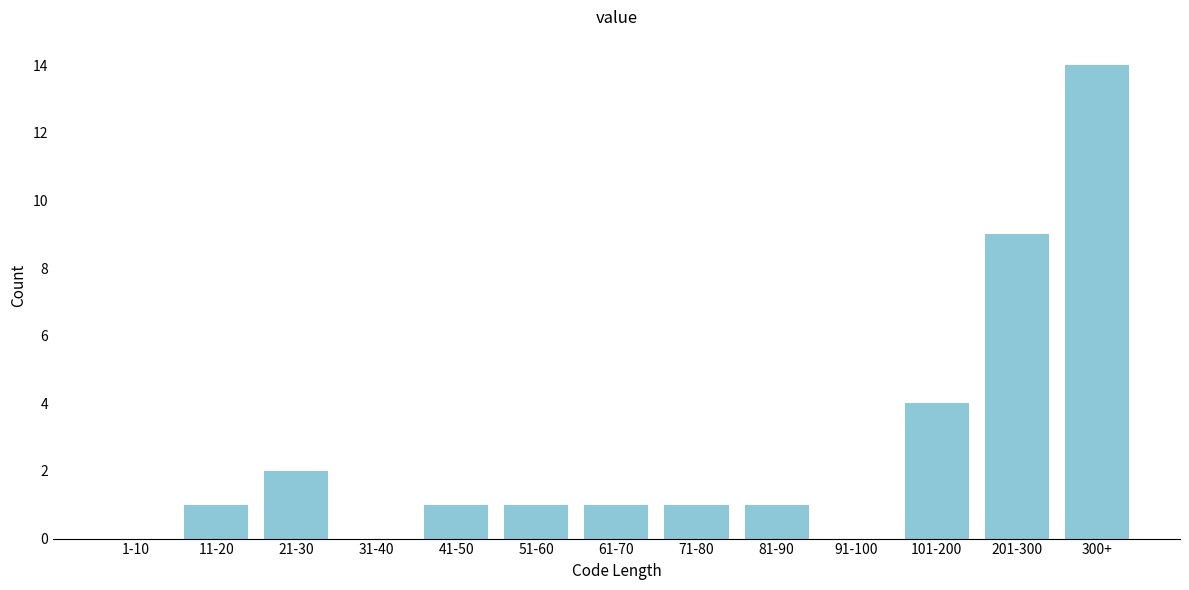

Reading left to right, list all the values displayed in this chart.

1-10=0	11-20=1	21-30=2	31-40=0	41-50=1	51-60=1	61-70=1	71-80=1	81-90=1	91-100=0	101-200=4	201-300=9	300+=14